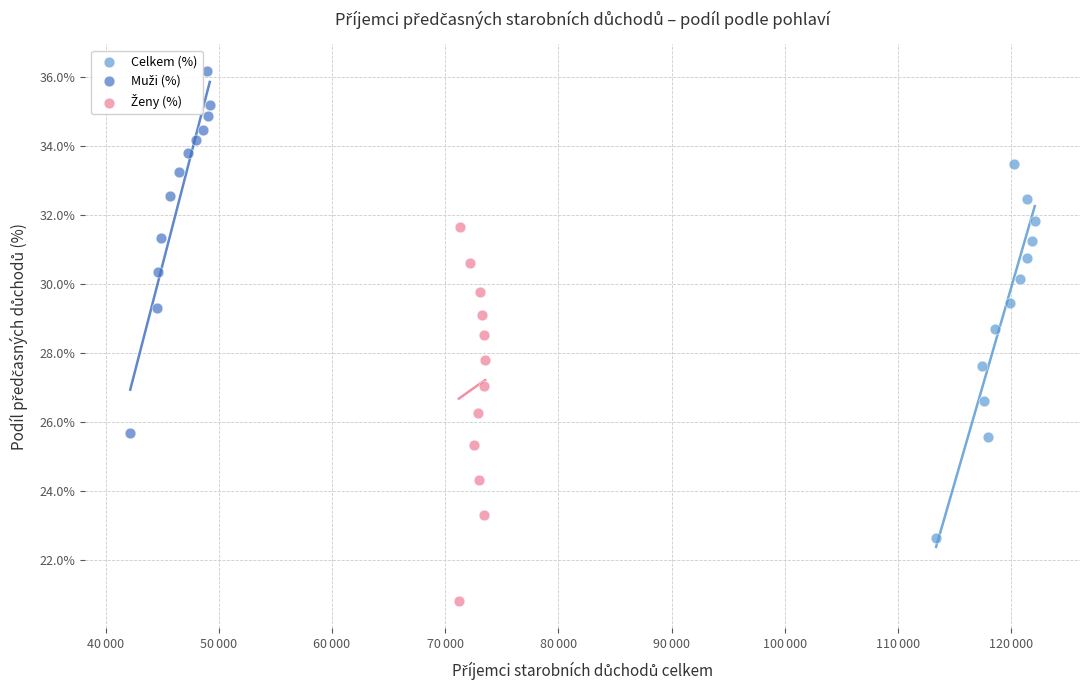

Which series has the largest Y range (max minus min)?

Celkem (%)